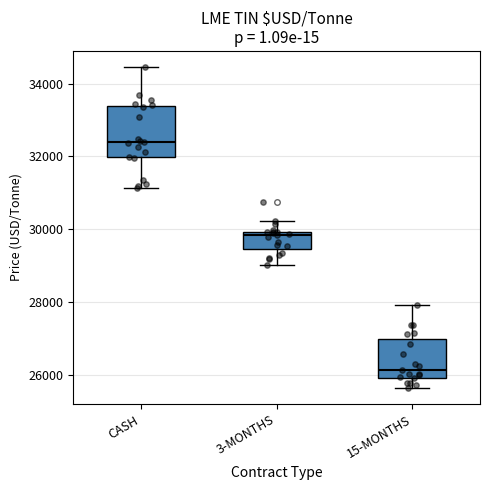

Which box has the lowest median line?

15-MONTHS